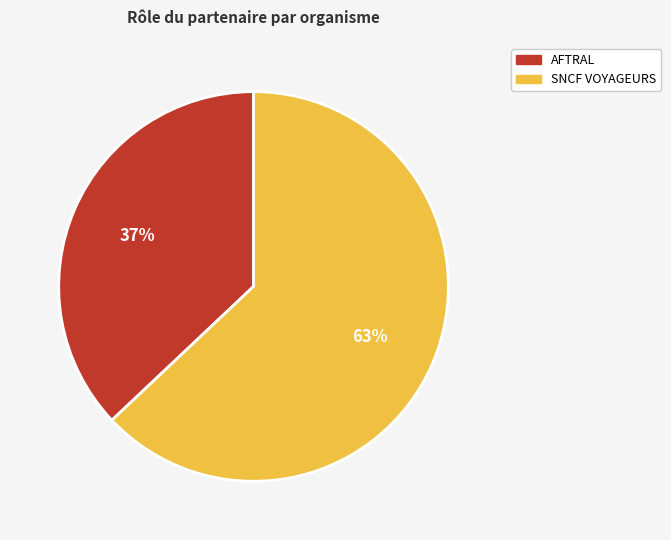

Rank the categories by value from highest to lowest.

SNCF VOYAGEURS, AFTRAL